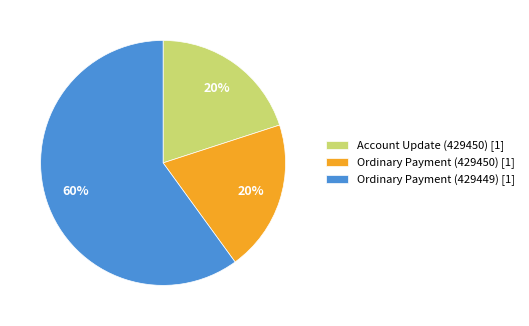

To the nearest percent, what portion does Ordinary Payment (429449) represent?

60%